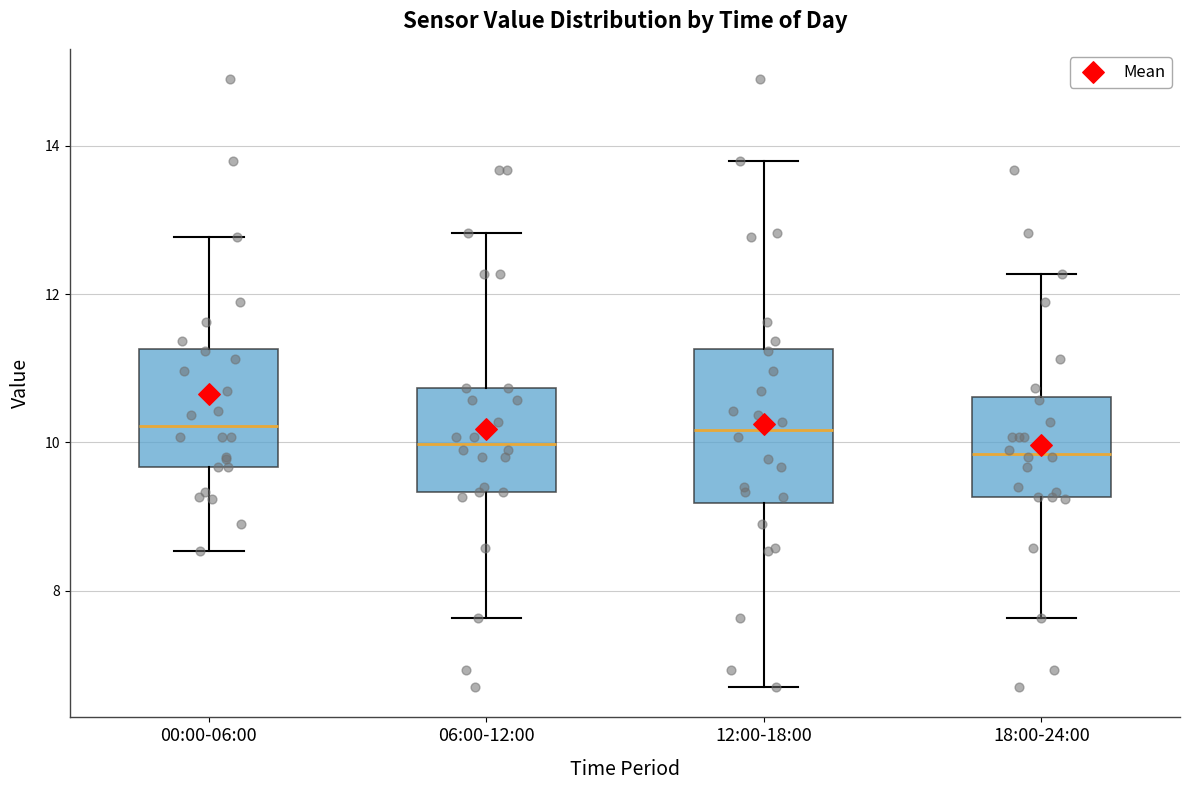

Comparing the boxes themselves (not the whiskers), which one is the tallest?

12:00-18:00